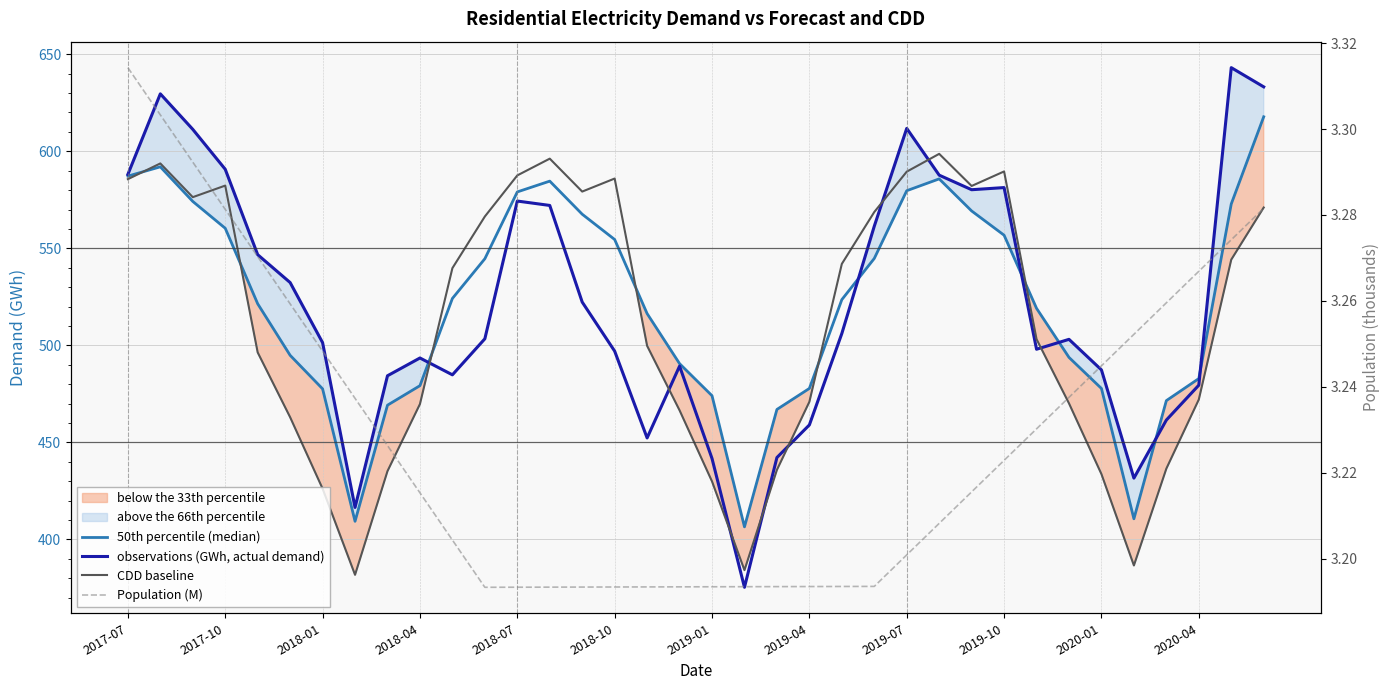

What is the spread (max minus min) of values at 2020-04?

479.6